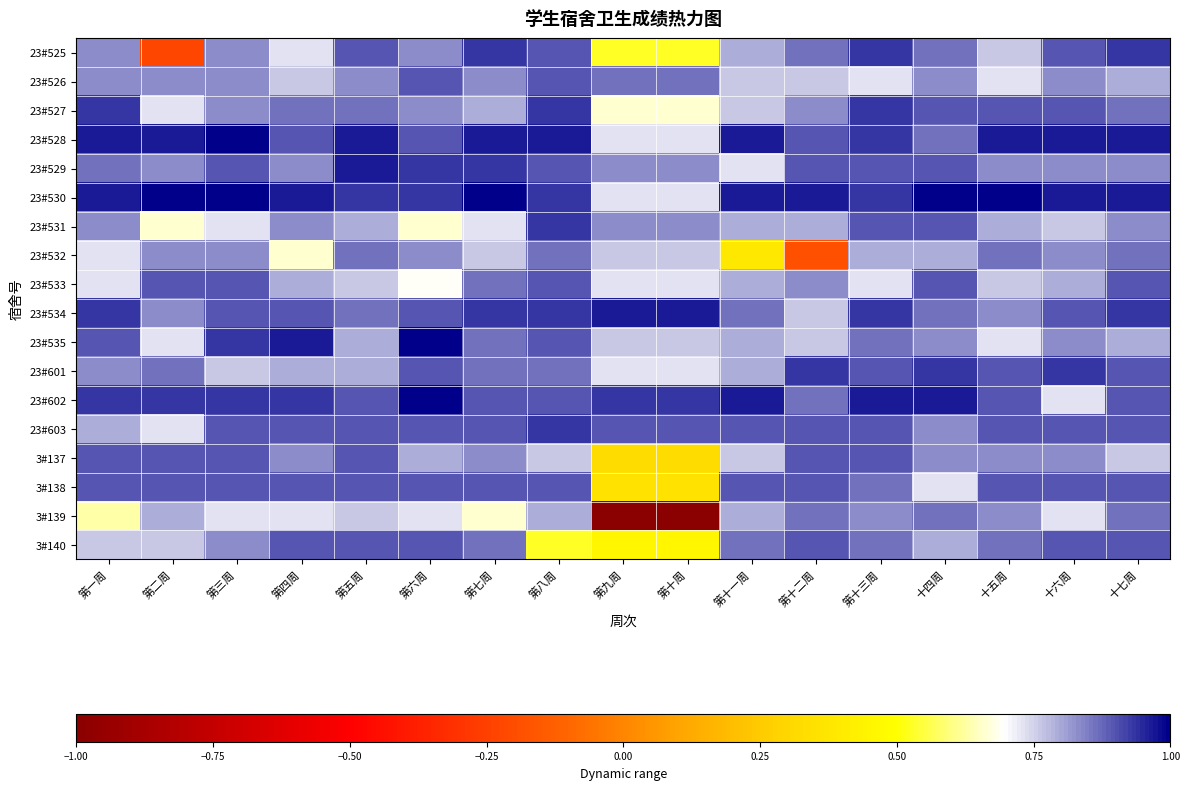

What is the greatest value displayed?

1.0